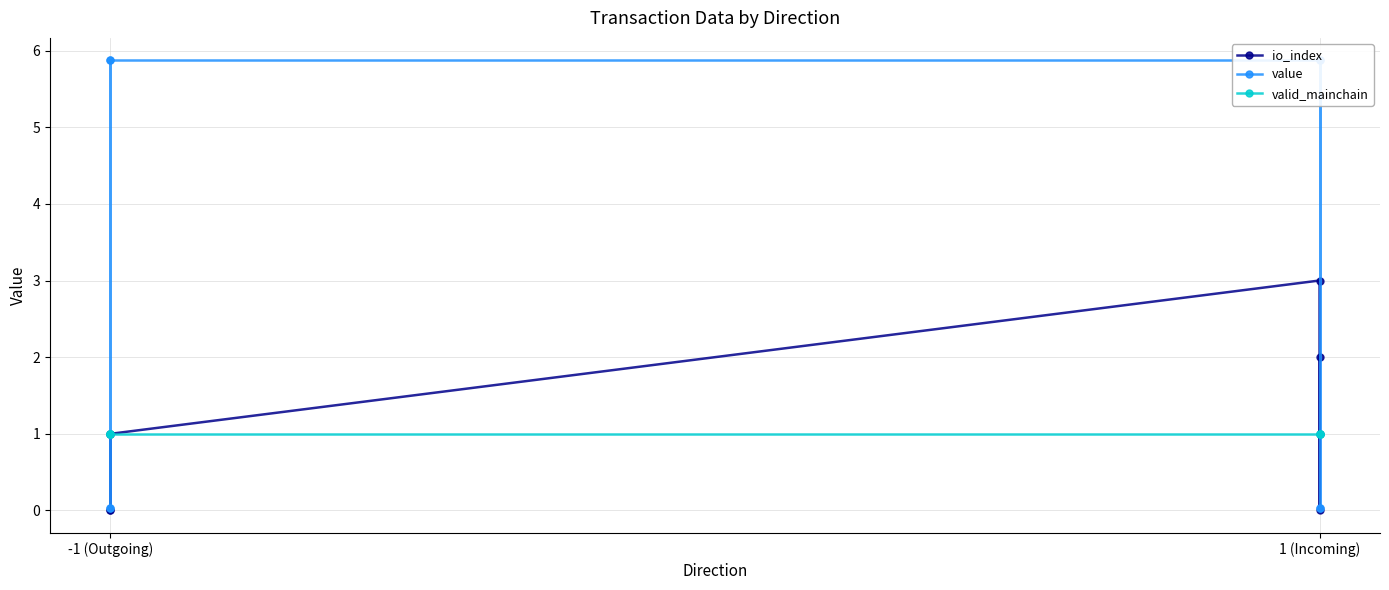

At -1 (Outgoing), list the series in order from smallest to largest.

io_index, valid_mainchain, value